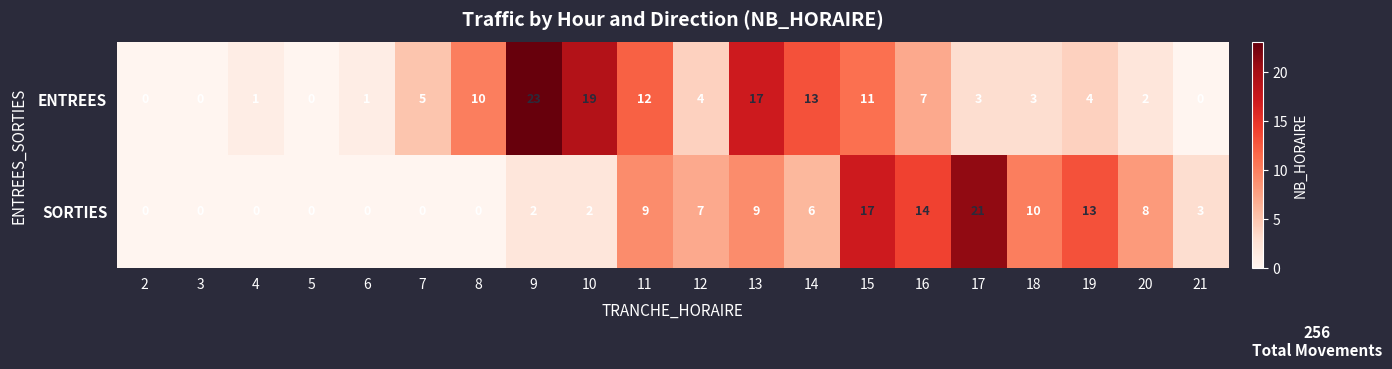

What is the greatest value displayed?

23